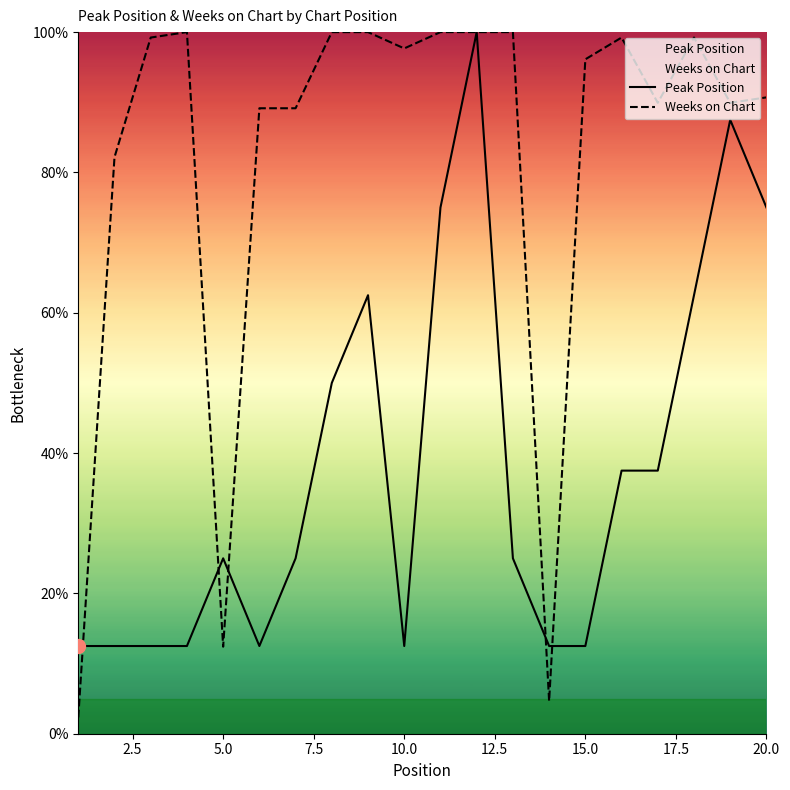

Reading left to right, list all the values displayed in this chart.

Peak Position: 12.5	12.5	12.5	12.5	25.0	12.5	25.0	50.0	62.5	12.5	75.0	100.0	25.0	12.5	12.5	37.5	37.5	62.5	87.5	75.0
Weeks on Chart: 2.3	82.2	99.2	100.0	12.4	89.1	89.1	100.0	100.0	97.7	100.0	100.0	100.0	4.7	96.1	99.2	89.9	99.2	89.9	90.7